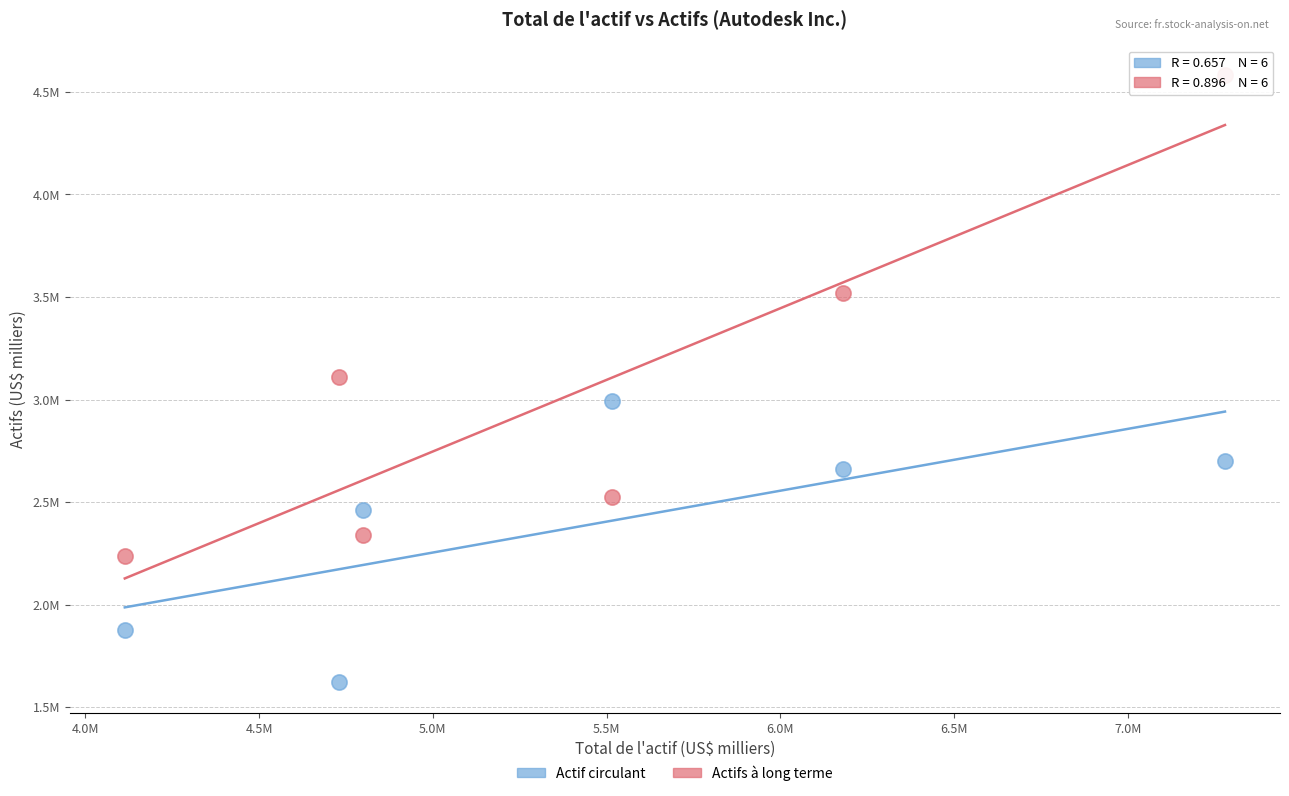

What are all the series names shown in the legend?

Actif circulant, Actifs à long terme